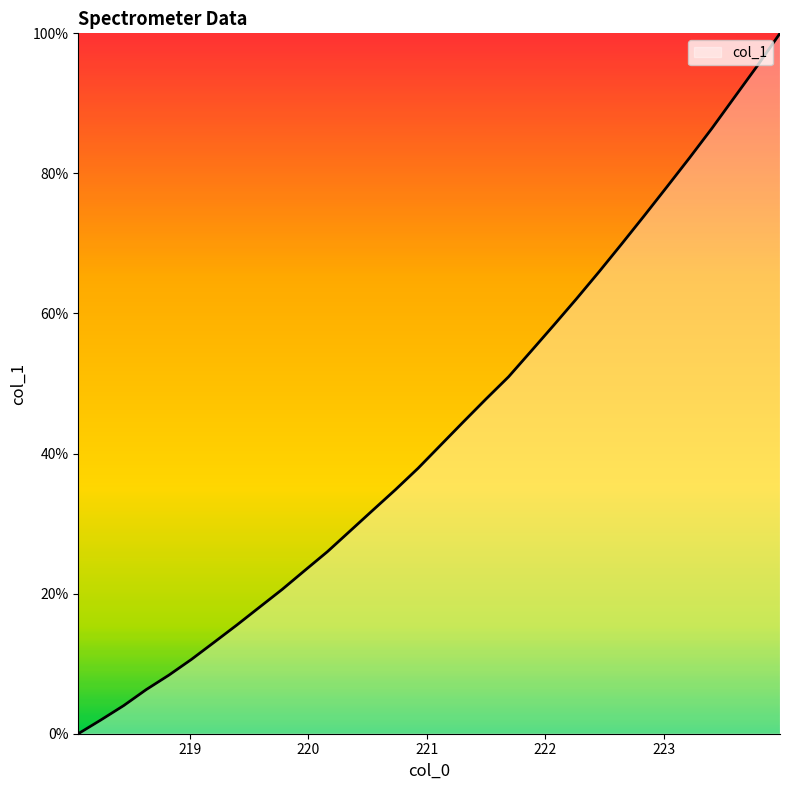

Rank the categories by value from highest to lowest.

223.9802, 223.7895, 223.5987, 223.408, 223.2172, 223.0264, 222.8355, 222.6447, 222.4538, 222.263, 222.0721, 221.8812, 221.6902, 221.4993, 221.3083, 221.1174, 220.9264, 220.7354, 220.5444, 220.3533, 220.1623, 219.9712, 219.7801, 219.589, 219.3979, 219.2067, 219.0156, 218.8244, 218.6332, 218.442, 218.2508, 218.0596